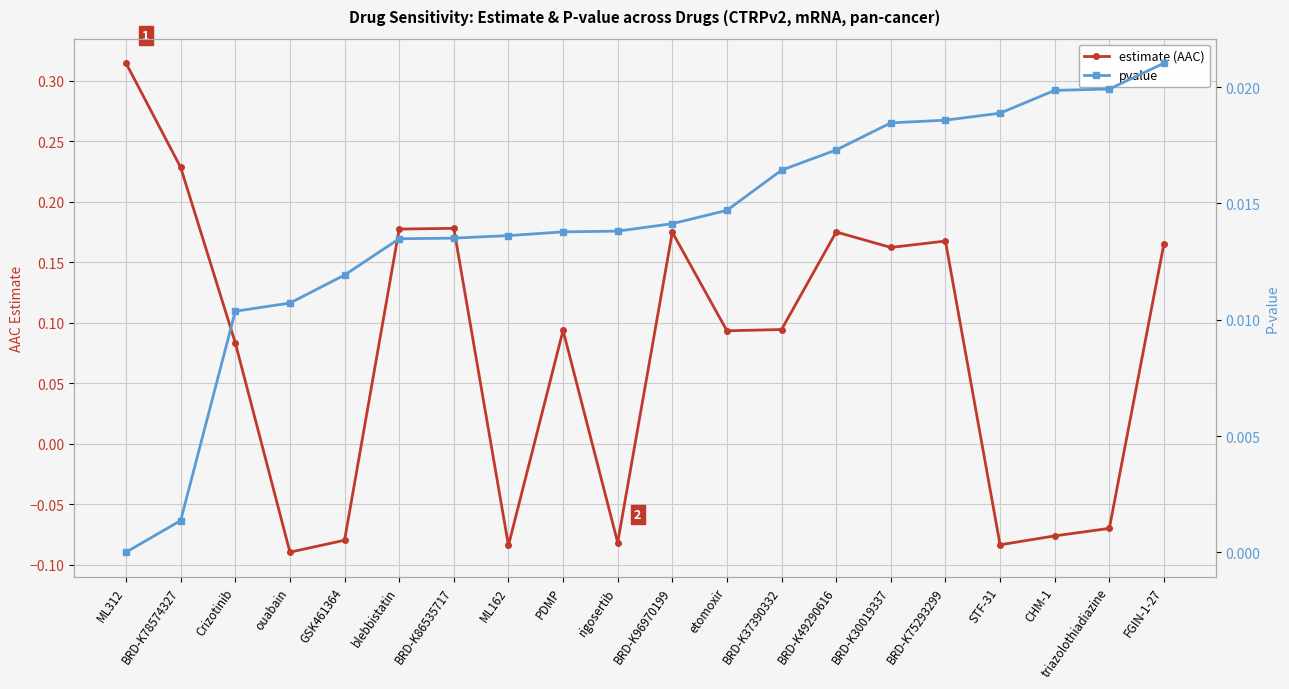

How many intersections are there between pvalue and estimate (AAC)?

8